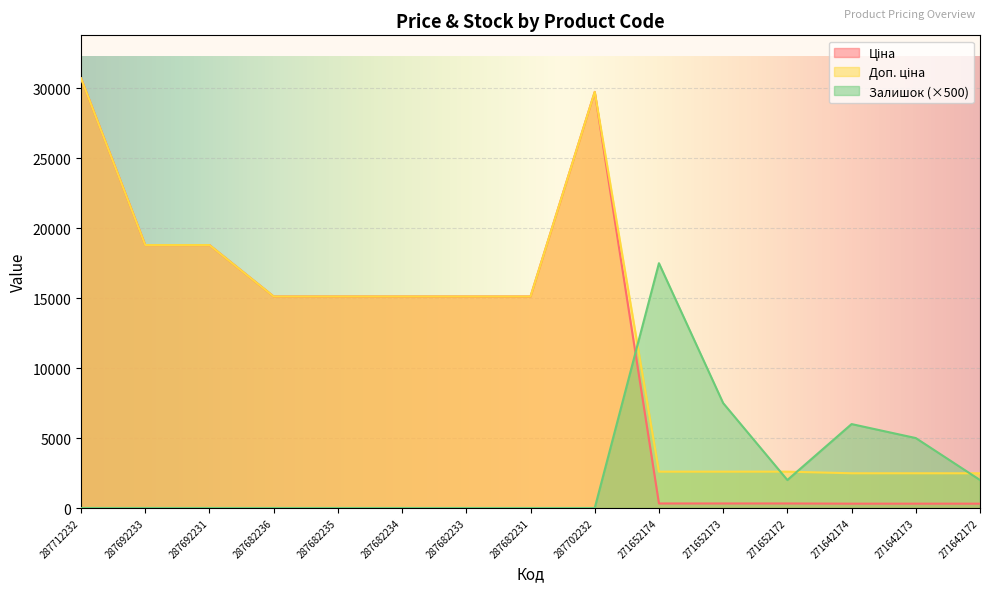

Reading left to right, what are all the values shown in this chart?

Ціна: 30717.1	18796.8	18796.8	15120.0	15120.0	15120.0	15120.0	15120.0	29747.2	324.8	324.8	324.8	310.3	310.3	310.3
Доп. ціна: 30717.1	18796.8	18796.8	15120.0	15120.0	15120.0	15120.0	15120.0	29747.2	2598.3	2598.3	2598.3	2482.4	2482.4	2482.4
Залишок: 0.0	0.0	0.0	0.0	0.0	0.0	0.0	0.0	0.0	17500.0	7500.0	2000.0	6000.0	5000.0	2000.0